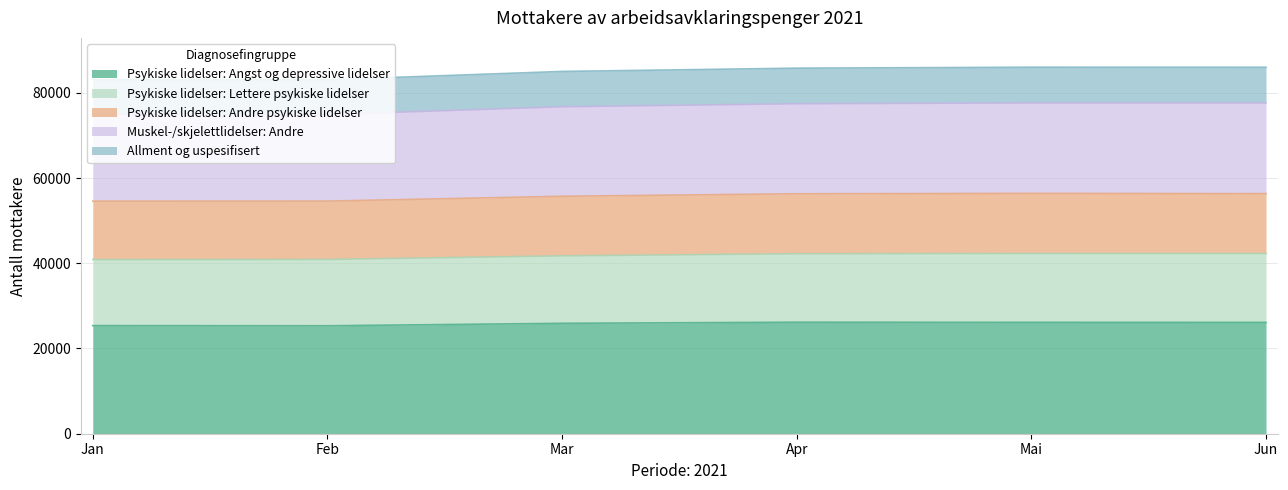

What is the difference between the highest and lowest values at Mai?

59867